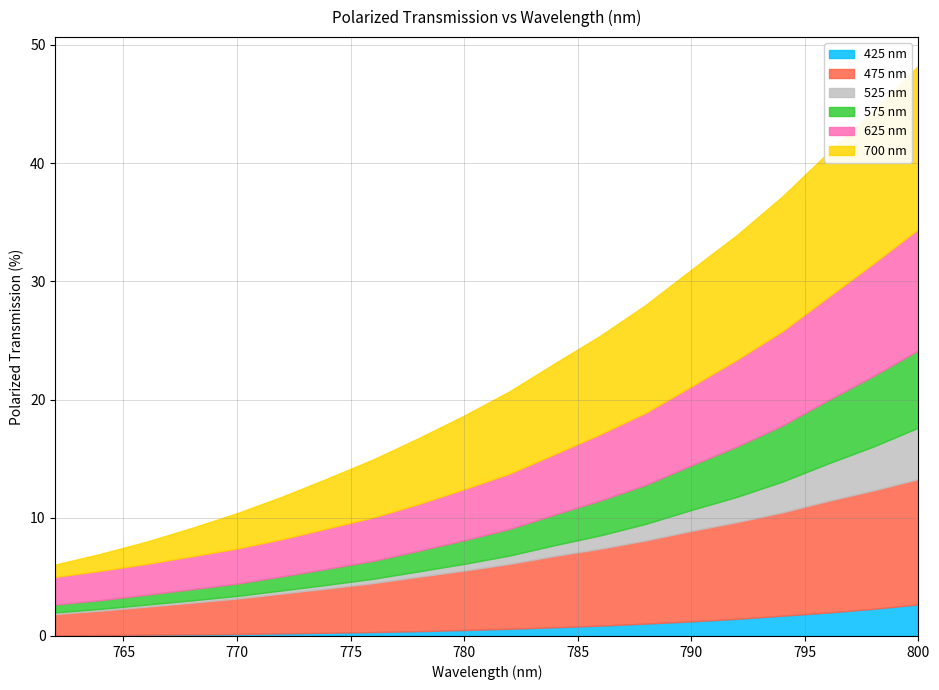

What is the total value across all series at 800?

48.3